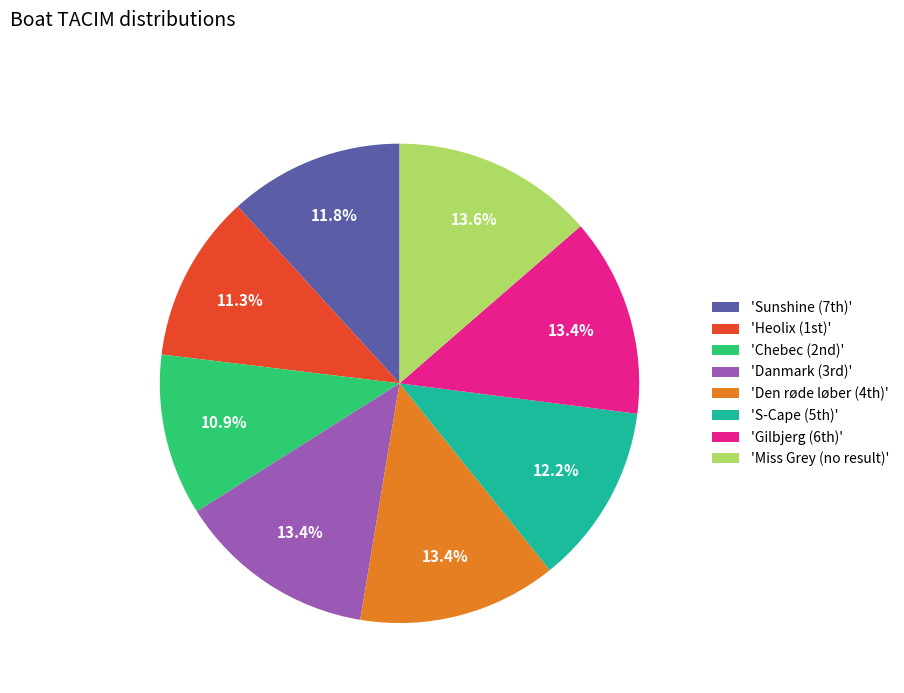

Does any single category account for the majority?

No